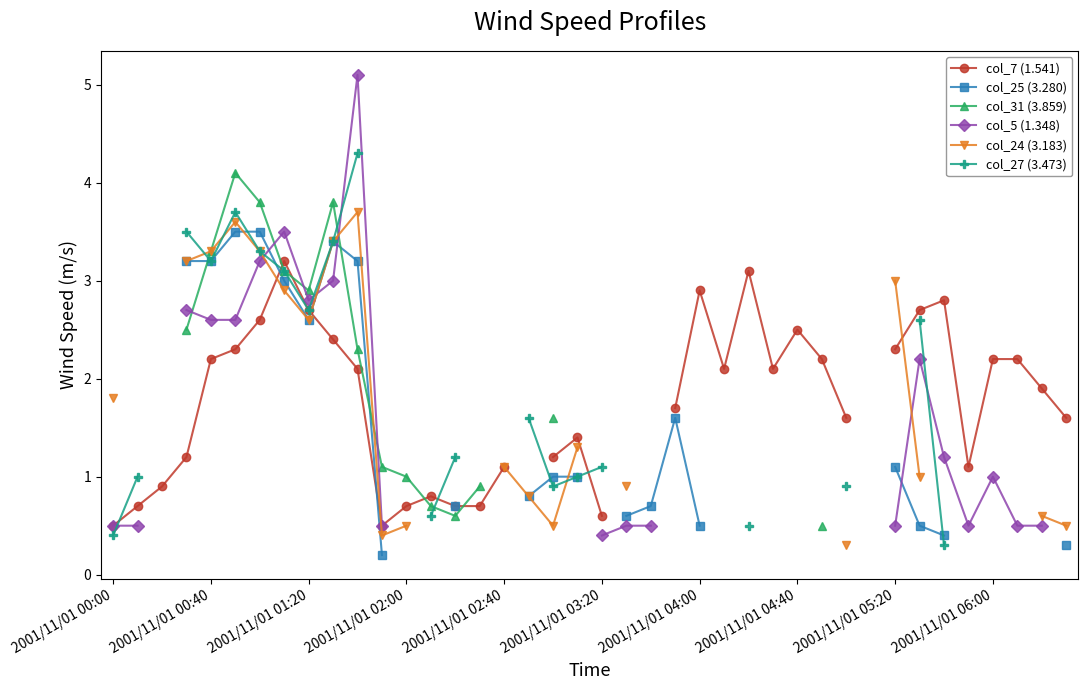

What position from the right is 17?

23